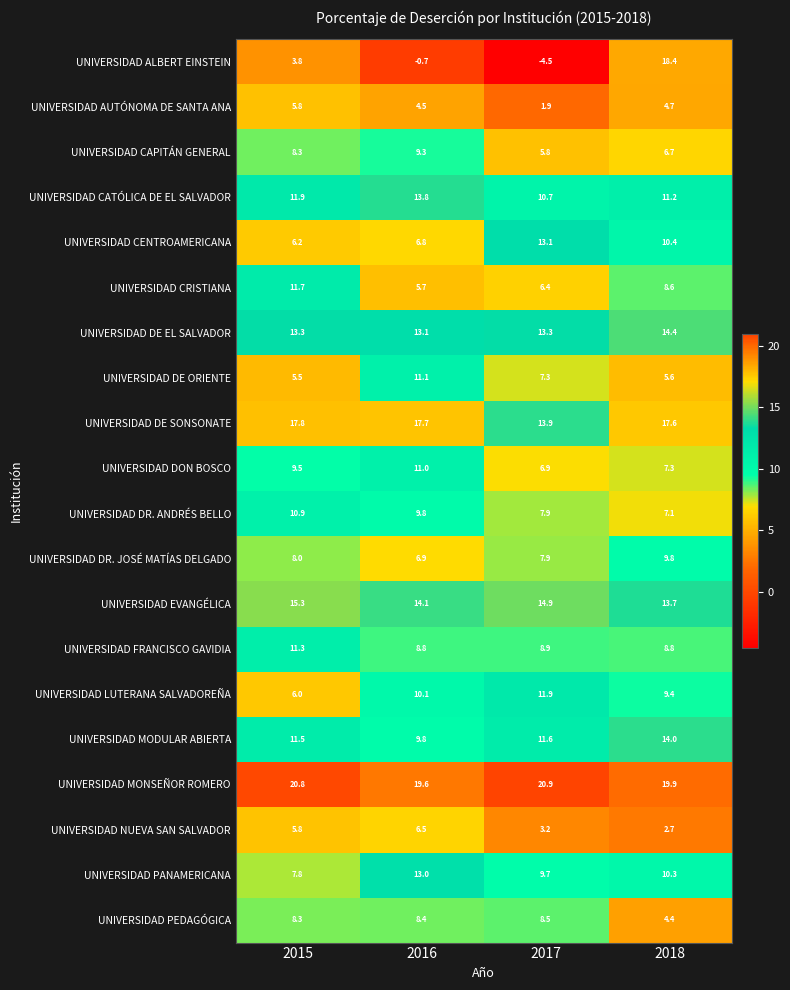

What is the approximate value of UNIVERSIDAD AUTÓNOMA DE SANTA ANA at 2016?

4.5